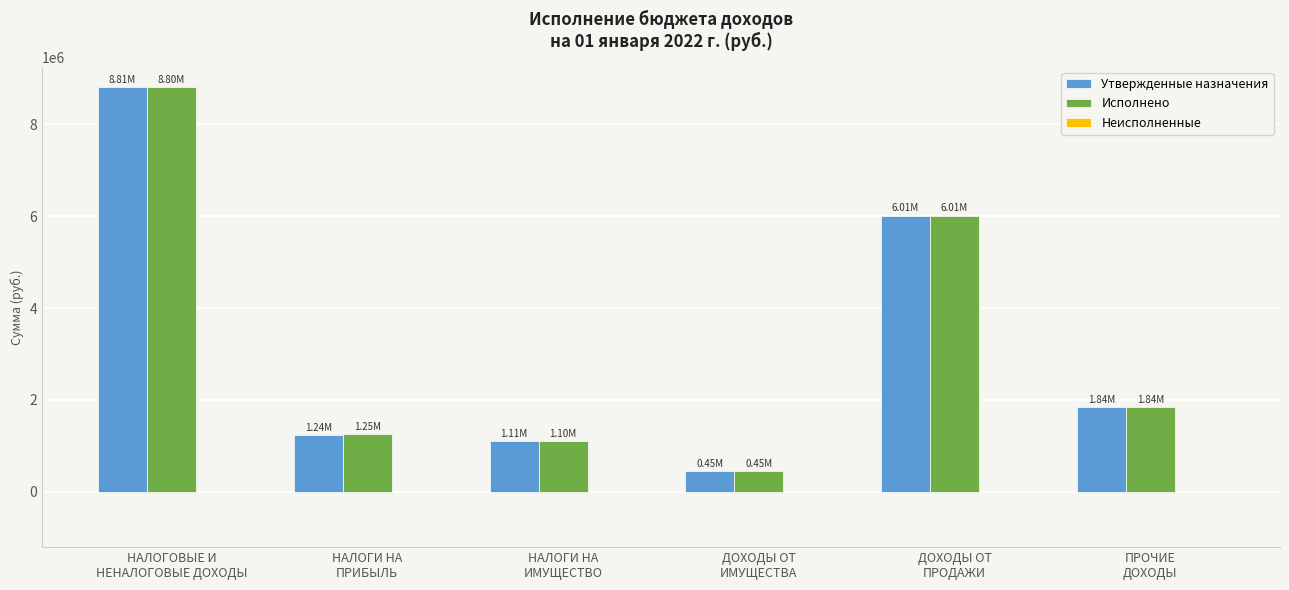

Count the number of categories in the chart.

6